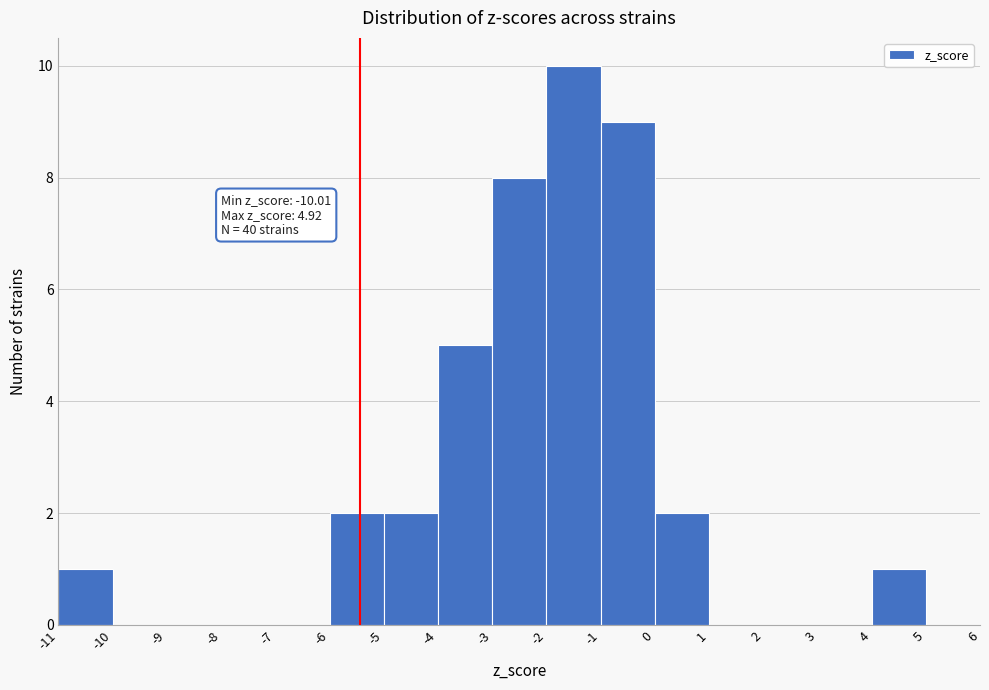

Over which range of the x-axis is the bar tallest?

-2 to -1